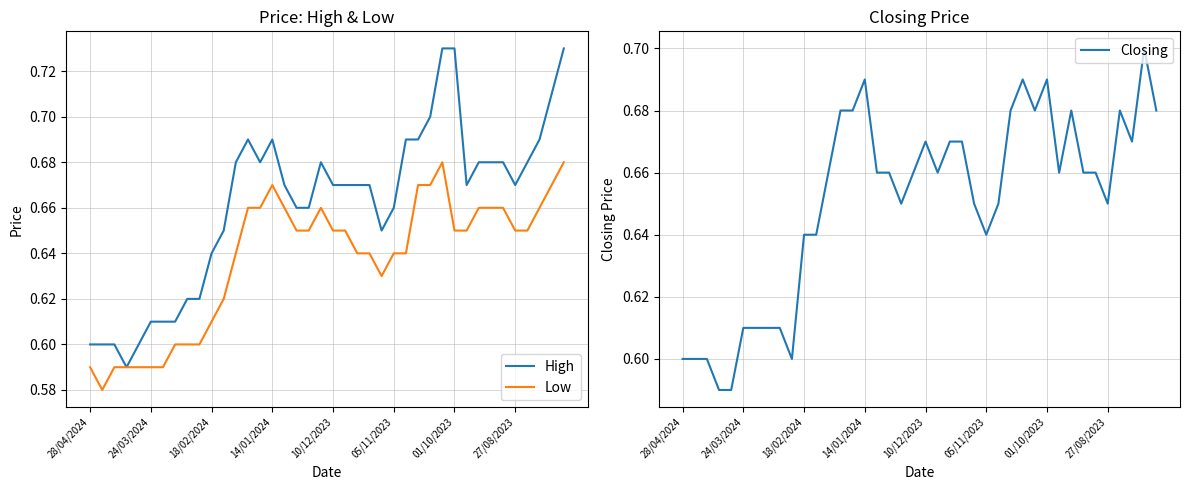

What is the sum of all Closing values?

26.0